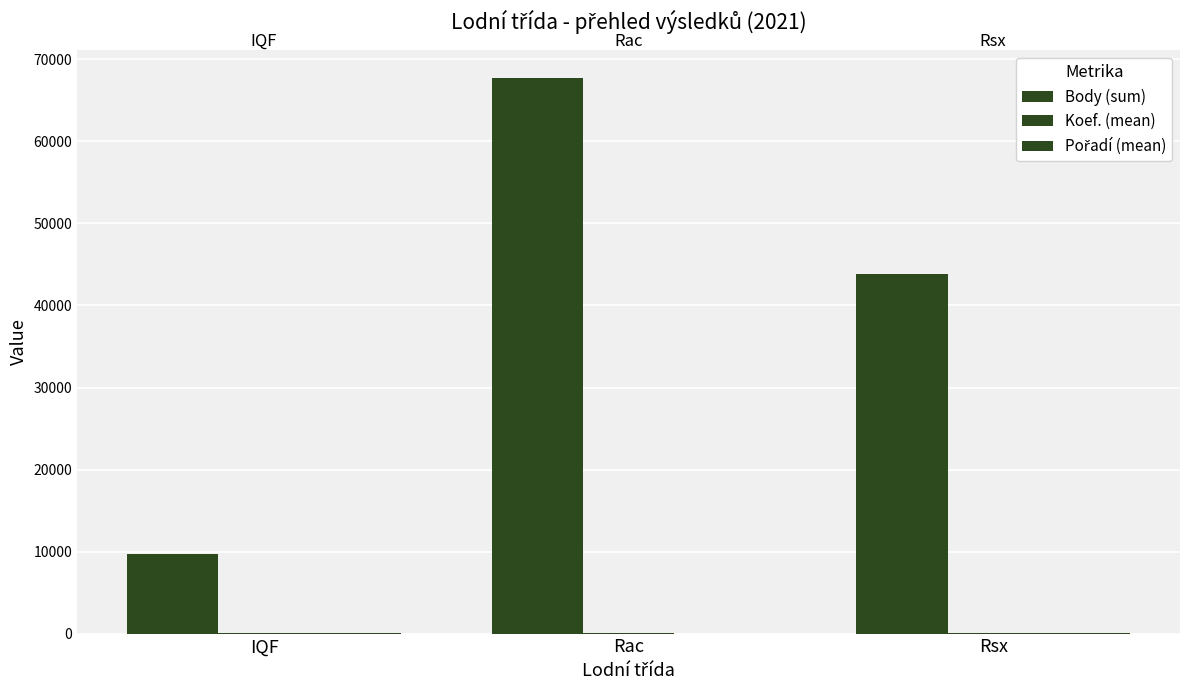

True or false: Pořadí (mean) has a value of 43.6 at Rsx.

False